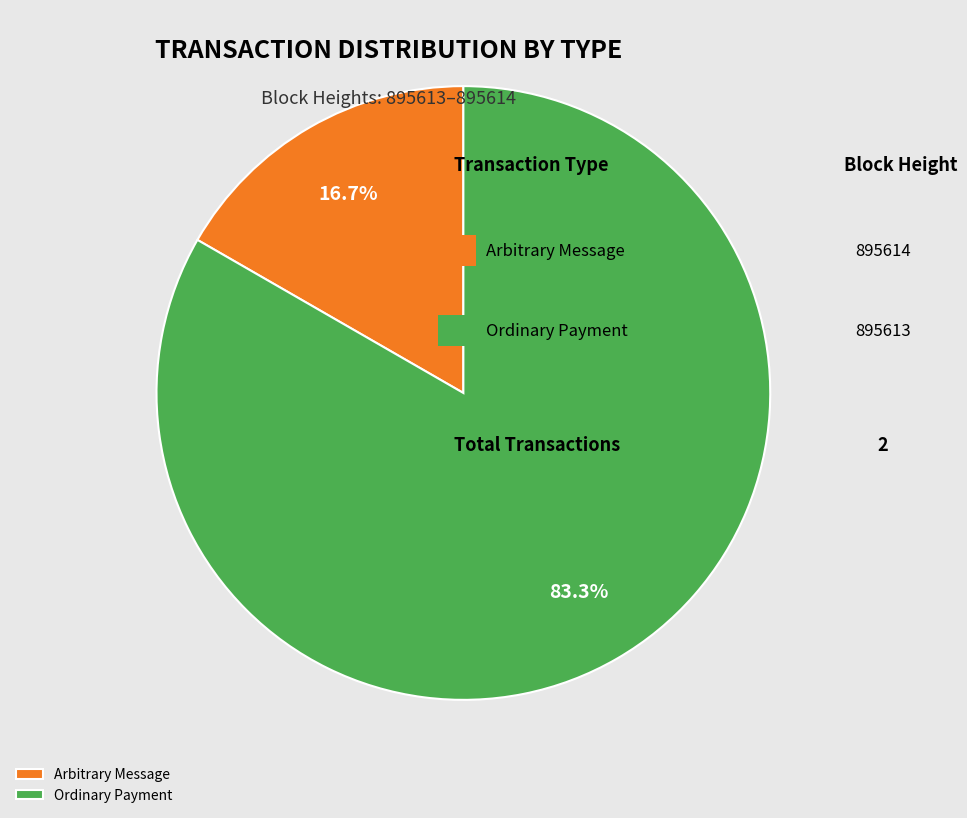

Rank the categories by value from lowest to highest.

Arbitrary Message, Ordinary Payment